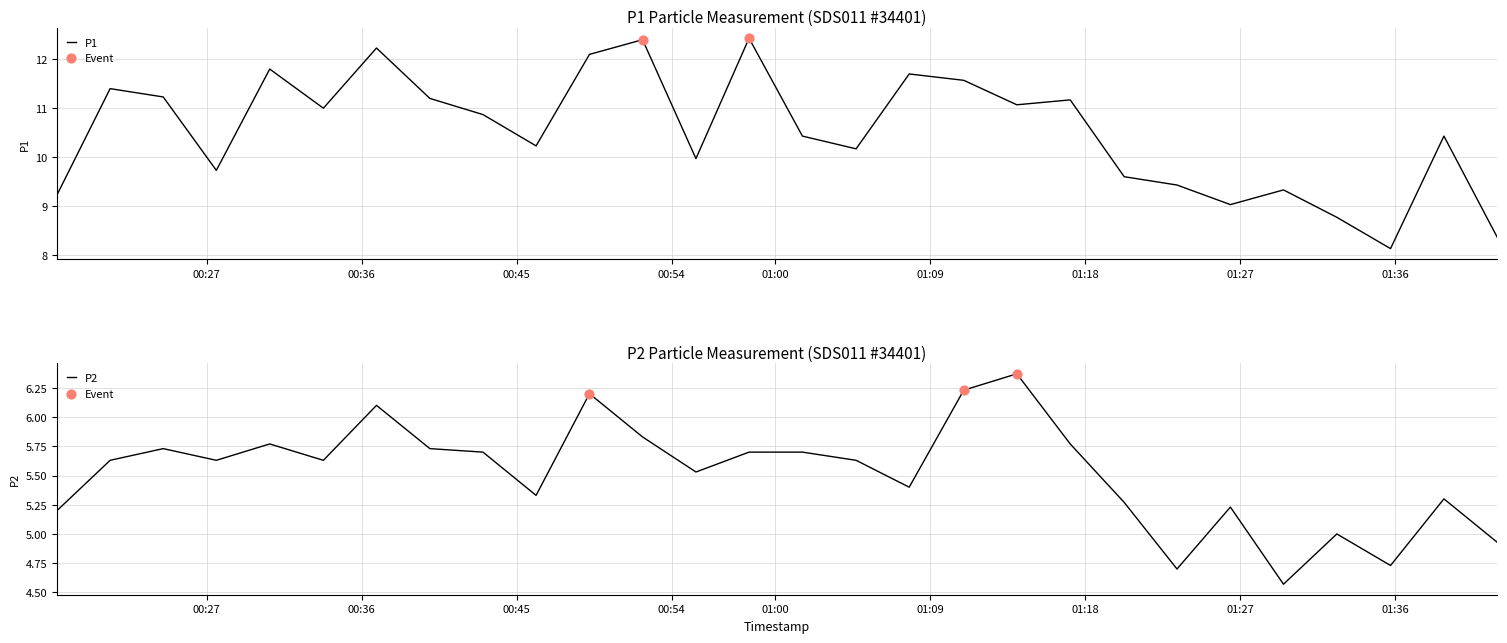

Which series has the largest total across all categories?

P1